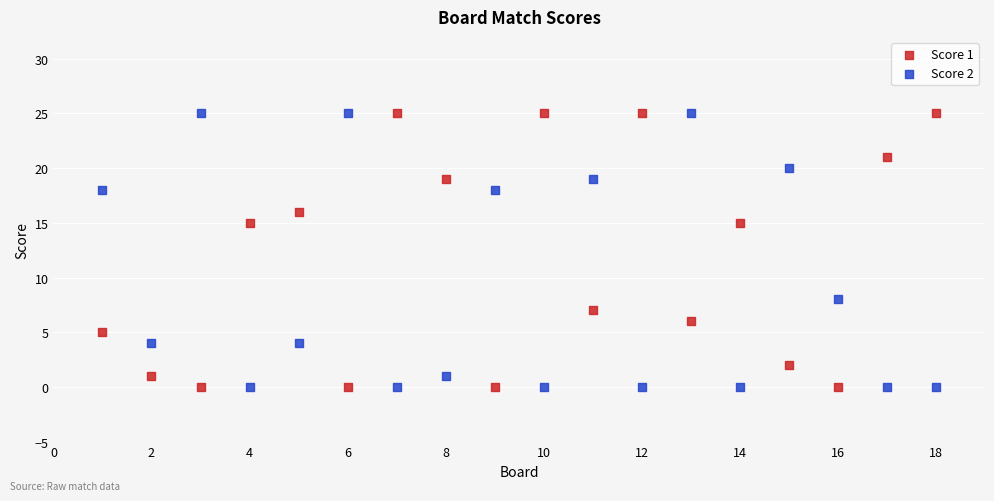

What is the X range (max minus min) for the scatter plot?

17